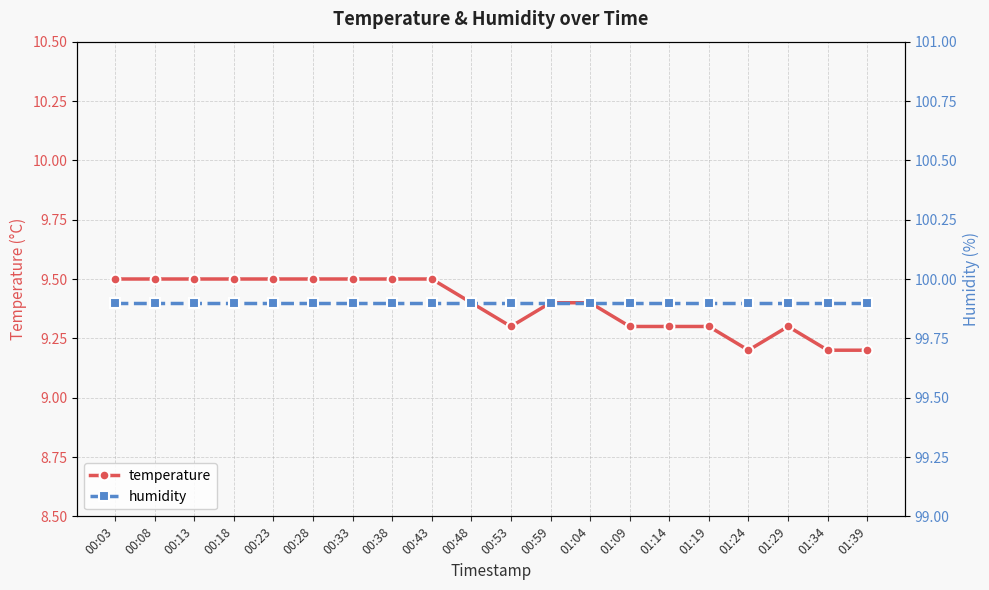

At which label does humidity reach its peak?

00:03